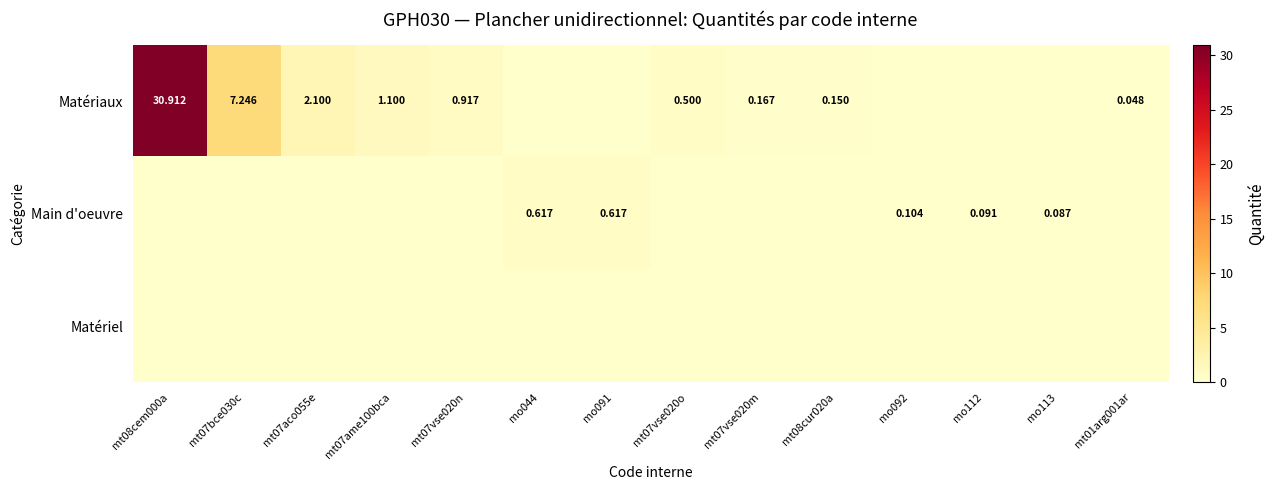

Which series has the widest spread of values?

Matériaux